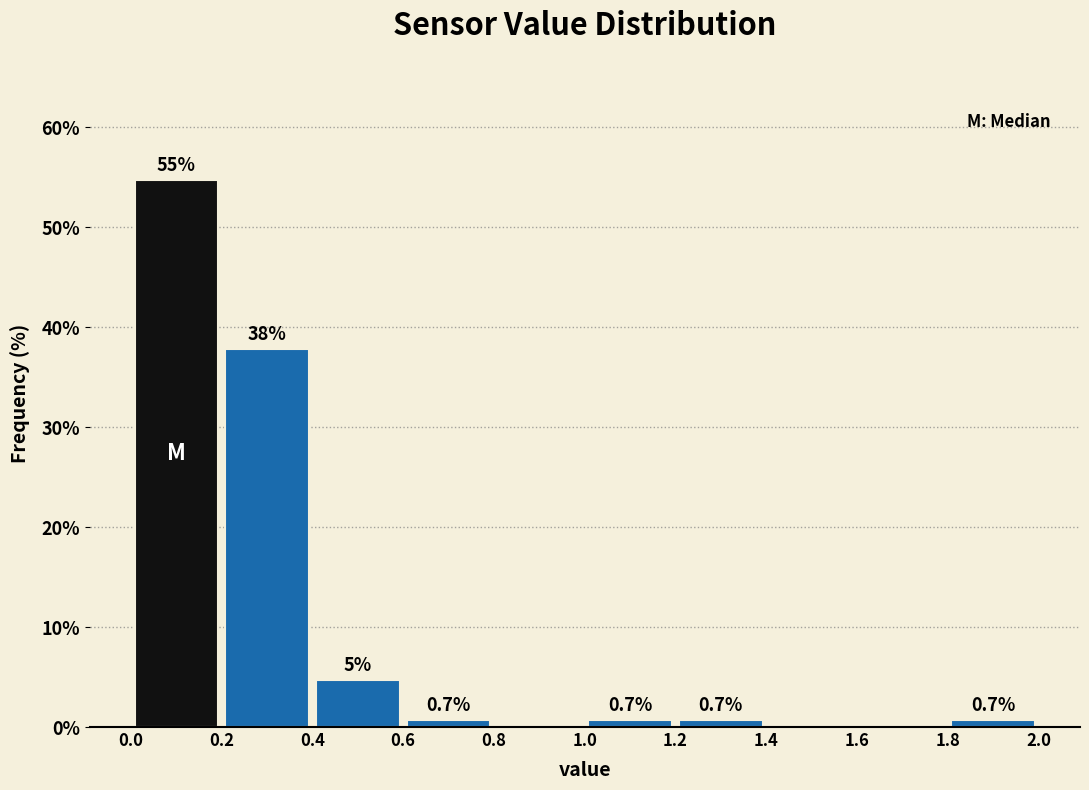

Over which range of the x-axis is the bar tallest?

0.0 to 0.2